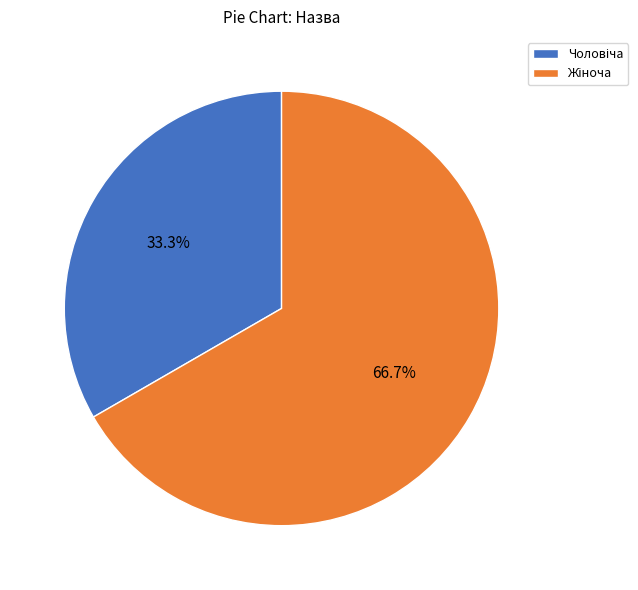

To the nearest percent, what is the difference between the largest and smallest slice percentages?

33%